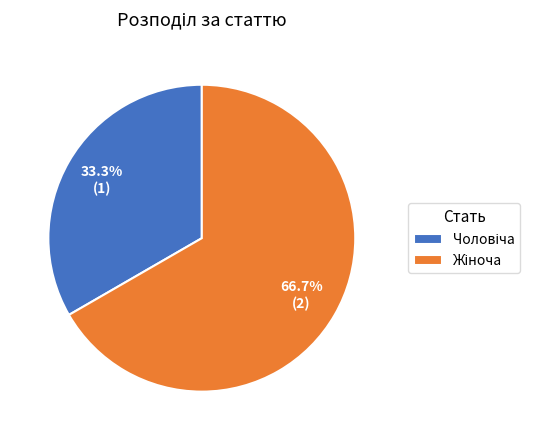

Does any single category account for the majority?

Yes